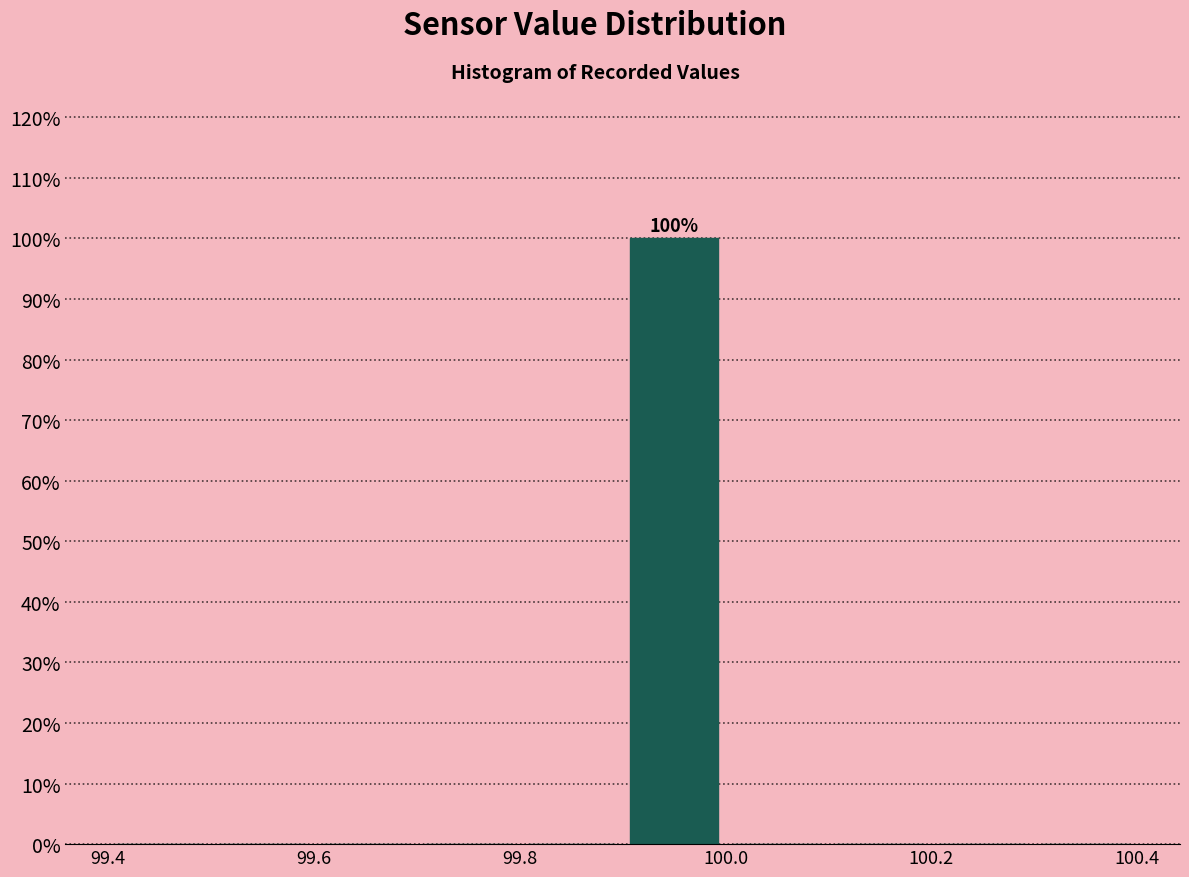

Over which range of the x-axis is the bar tallest?

99.9 to 100.0